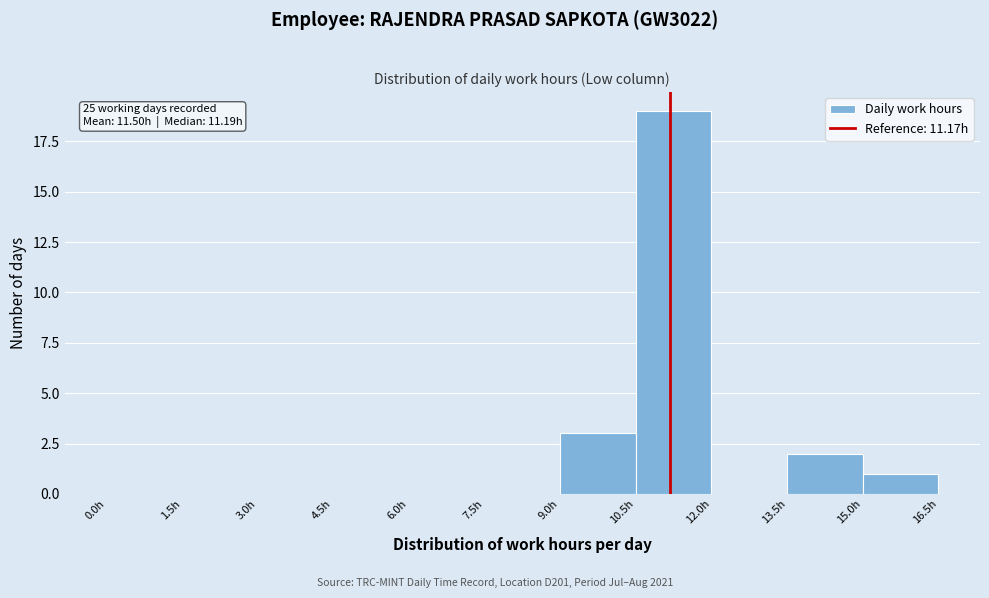

Over which range of the x-axis is the bar tallest?

10.5 to 12.0